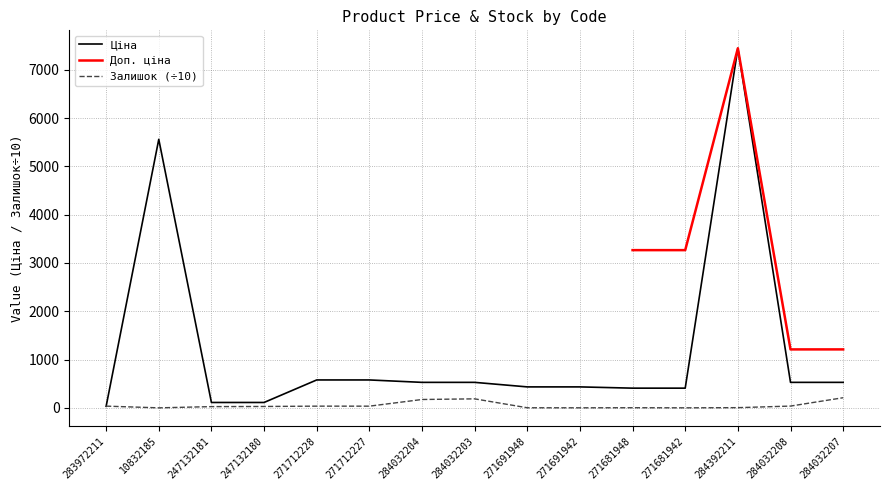

Is it true that Залишок equals 2.2 at 271691948?

True